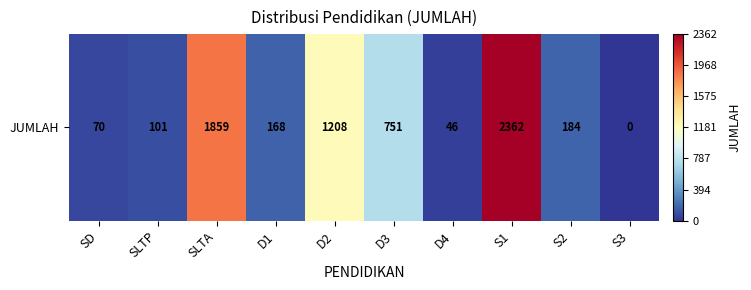

Where is the data nearest to the value 0?

D2